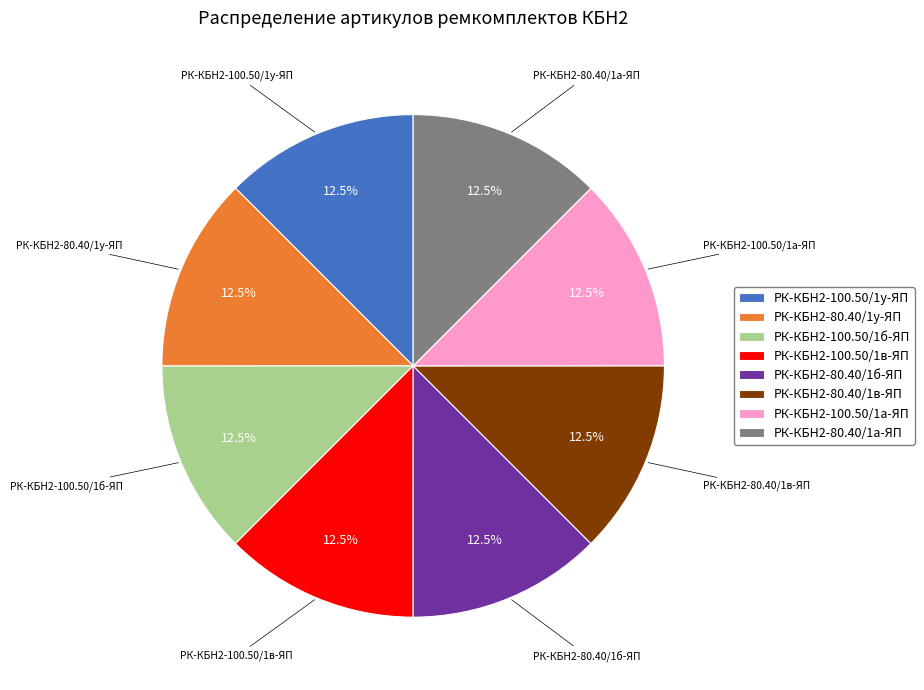

Count the number of slices in the pie.

8